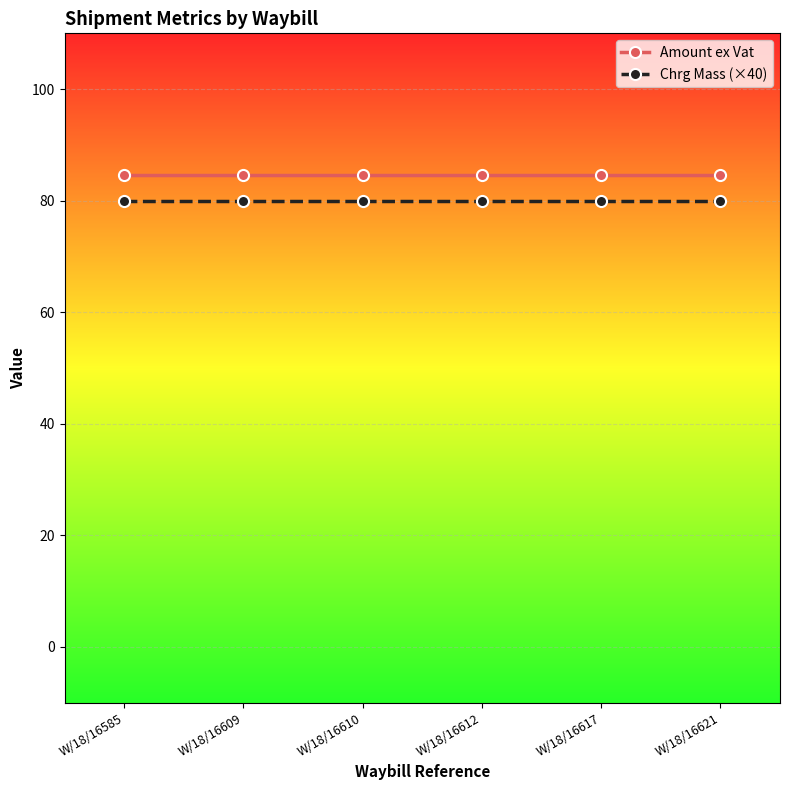

Reading right to left, list all the values displayed in this chart.

Amount ex Vat: W/18/16621=84.5	W/18/16617=84.5	W/18/16612=84.5	W/18/16610=84.5	W/18/16609=84.5	W/18/16585=84.5
Chrg Mass (×40): W/18/16621=80.0	W/18/16617=80.0	W/18/16612=80.0	W/18/16610=80.0	W/18/16609=80.0	W/18/16585=80.0